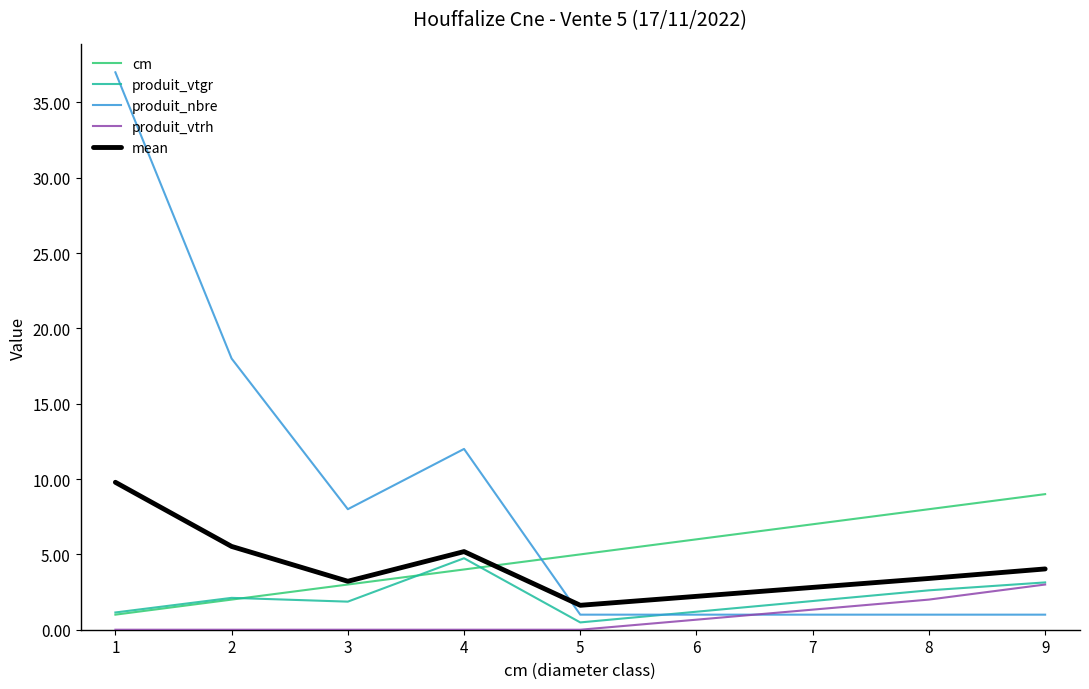

List the series in order of their peak value, highest first.

produit_nbre, mean, cm, produit_vtgr, produit_vtrh